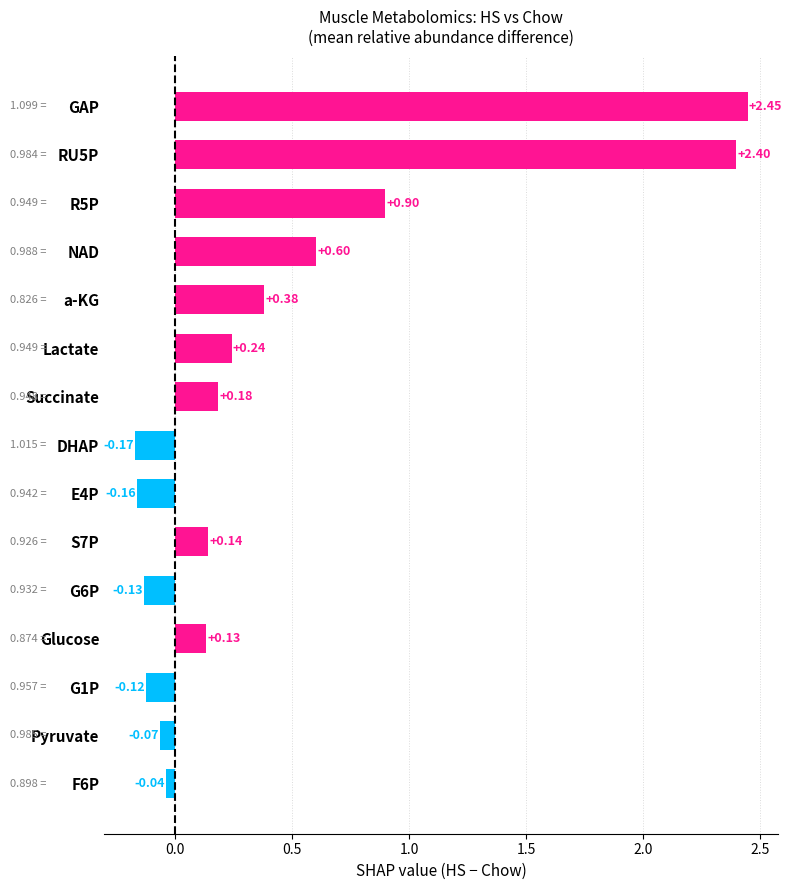

At which category does the chart reach its peak across all series?

GAP